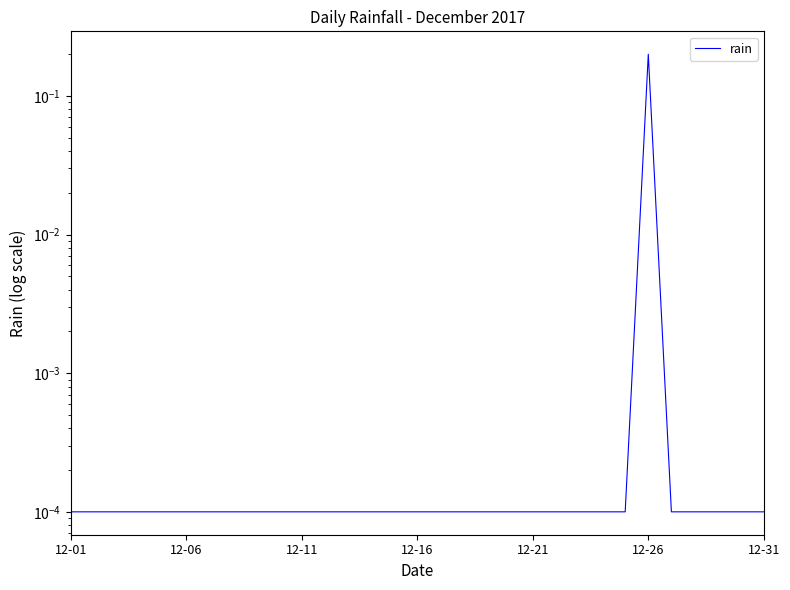

Where is the first local maximum?

12-26